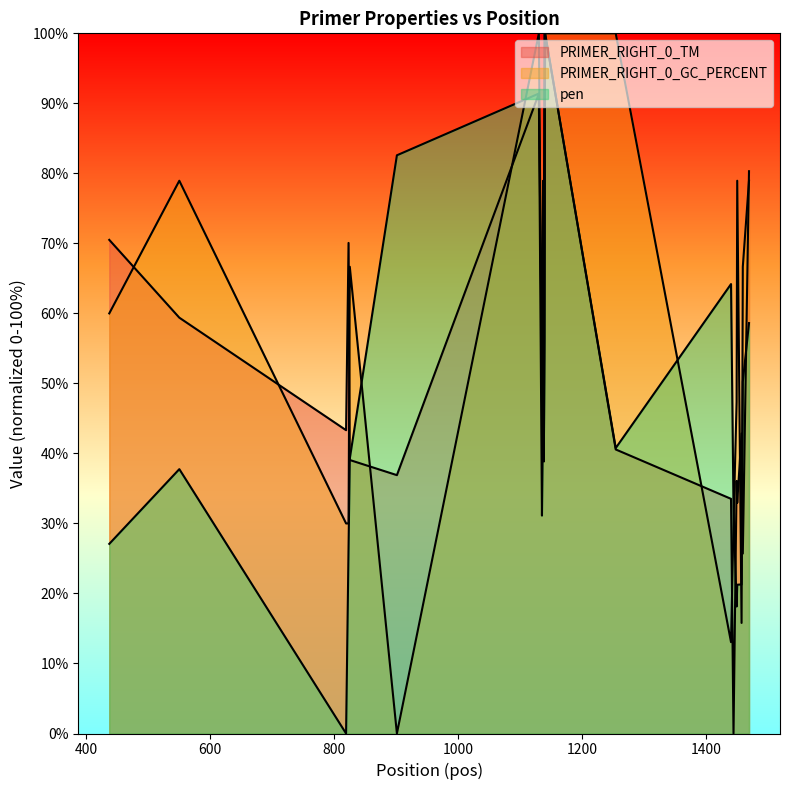

Reading left to right, list all the values displayed in this chart.

PRIMER_RIGHT_0_TM: 437=70.5	550=59.4	819=43.3	823=70.1	825=39.1	901=36.9	1130=91.4	1135=52.7	1137=68.9	1138=38.8	1139=56.1	1140=100.0	1254=40.6	1440=33.5	1444=0.0	1449=36.1	1450=32.9	1457=42.9	1459=25.7	1469=80.3
PRIMER_RIGHT_0_GC_PERCENT: 437=60.0	550=78.9	819=30.0	823=30.0	825=66.7	901=0.0	1130=100.0	1135=47.4	1137=78.9	1138=66.7	1139=100.0	1140=100.0	1254=100.0	1440=13.0	1444=30.0	1449=47.4	1450=78.9	1457=15.8	1459=66.7	1469=78.9
pen: 437=27.1	550=37.8	819=0.0	823=26.6	825=39.3	901=82.6	1130=91.4	1135=31.1	1137=47.2	1138=39.0	1139=56.3	1140=100.0	1254=40.8	1440=64.2	1444=32.3	1449=18.1	1450=21.2	1457=21.3	1459=50.2	1469=58.6